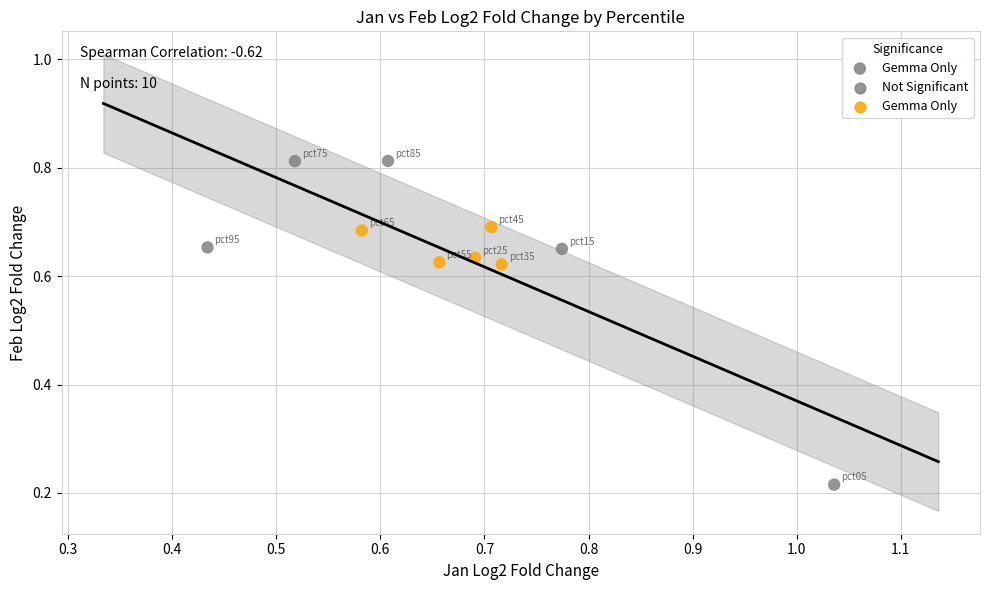

How many points are shown in the scatter plot?

10